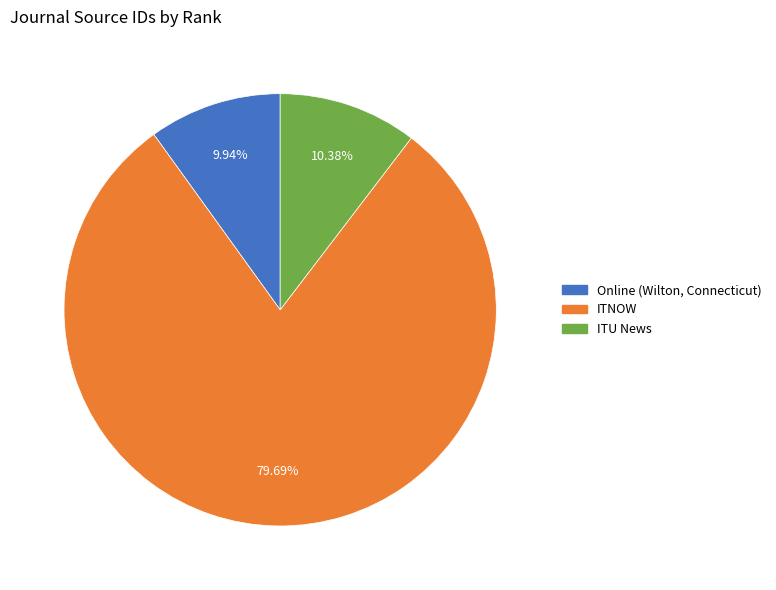

What is the largest slice in the pie chart?

ITNOW